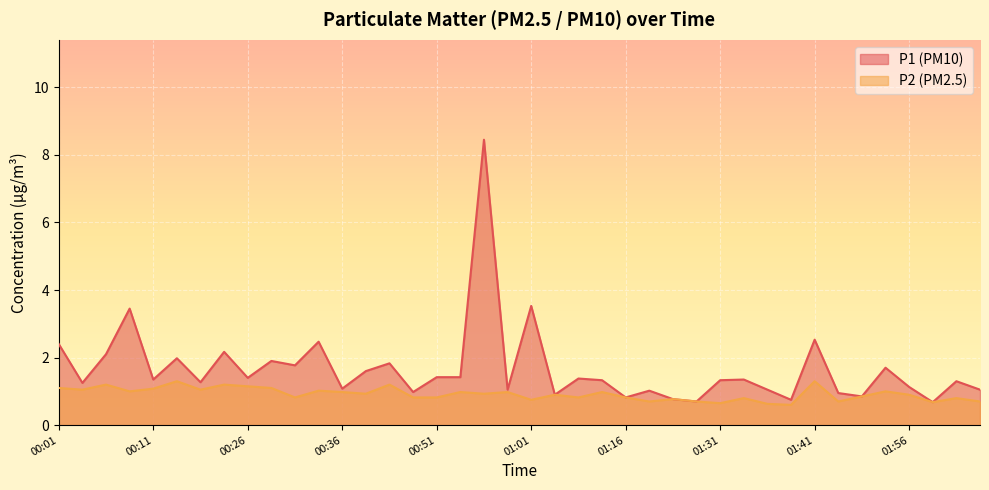

List the labels in order of P1 value, largest first.

00:56, 01:01, 00:09, 01:41, 00:33, 00:01, 00:24, 00:06, 00:14, 00:28, 00:46, 00:31, 01:53, 00:38, 00:51, 00:53, 00:26, 01:11, 00:11, 01:33, 01:13, 01:31, 02:00, 00:16, 00:04, 01:56, 00:36, 00:58, 01:36, 02:03, 01:18, 00:48, 01:43, 01:08, 01:46, 01:16, 01:21, 01:38, 01:23, 01:58